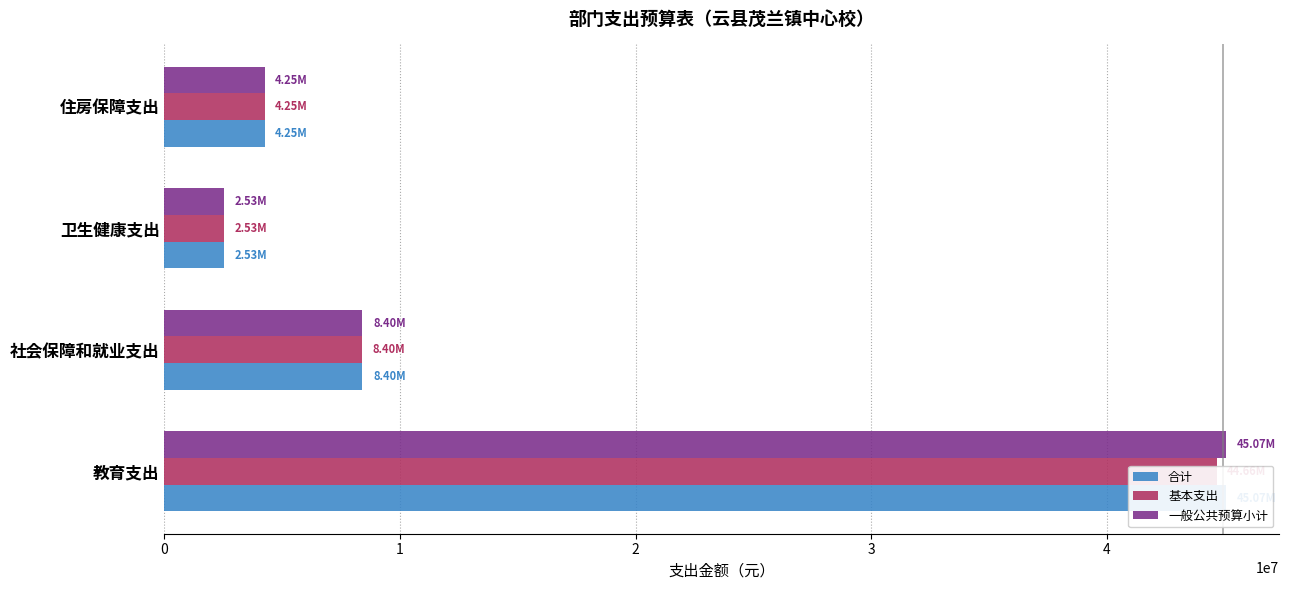

What is the difference between the second highest and second lowest values in the 基本支出 series?

4153526.4